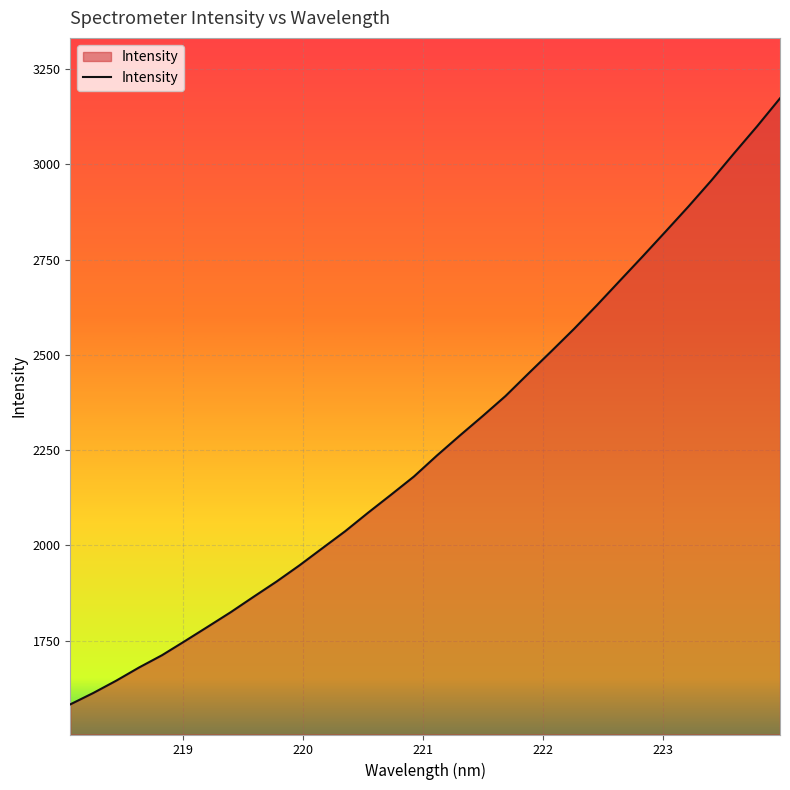

How many lines are shown in the chart?

1